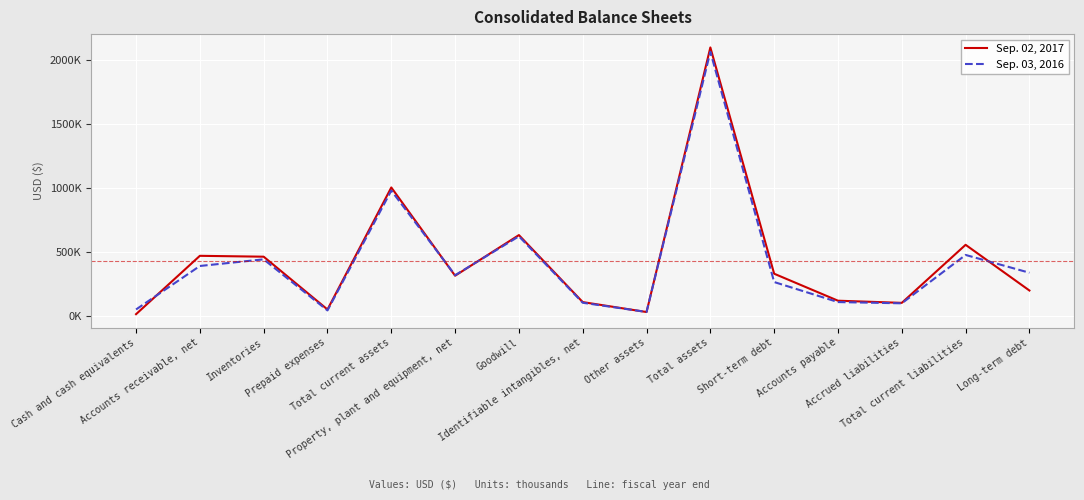

Does the chart display data point markers on the line(s)?

No